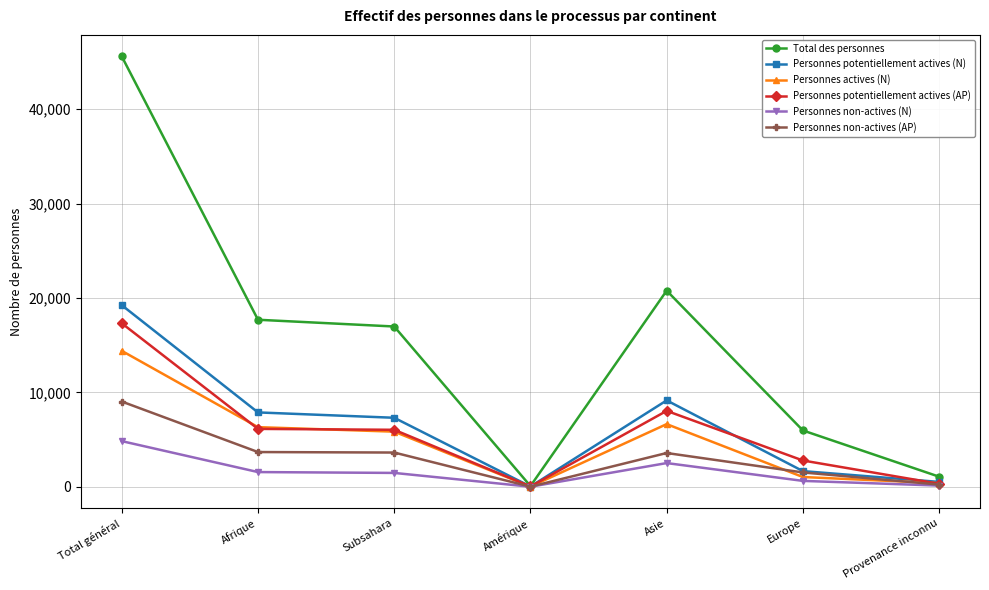

Rank the series by their maximum value, from highest to lowest.

Total des personnes, Personnes potentiellement actives (N), Personnes potentiellement actives (AP), Personnes actives (N), Personnes non-actives (AP), Personnes non-actives (N)